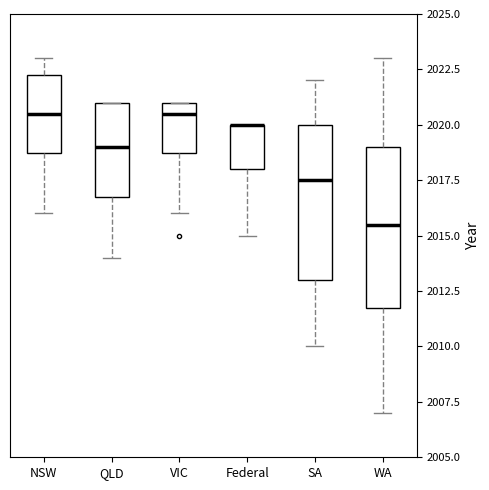

Reading left to right, read every box against the y-axis: the position of its median line, the range the box covers, and the ends of its whiskers. The values are not printed on the chart, so give them approximately, as read against the axis.

NSW: median 2020.5, box 2019.0 to 2022.5, whiskers 2016.0 to 2023.0
QLD: median 2019.0, box 2017.0 to 2021.0, whiskers 2014.0 to 2021.0
VIC: median 2020.5, box 2019.0 to 2021.0, whiskers 2016.0 to 2021.0
Federal: median 2020.0 (drawn on the box's upper edge), box 2018.0 to 2020.0, whiskers 2015.0 to 2020.0
SA: median 2017.5, box 2013.0 to 2020.0, whiskers 2010.0 to 2022.0
WA: median 2015.5, box 2012.0 to 2019.0, whiskers 2007.0 to 2023.0